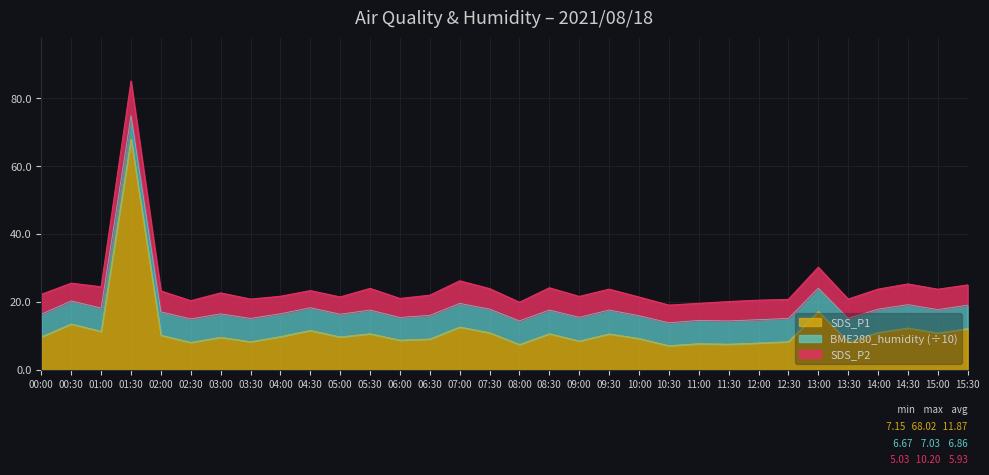

What position from the left is 12:30?

26